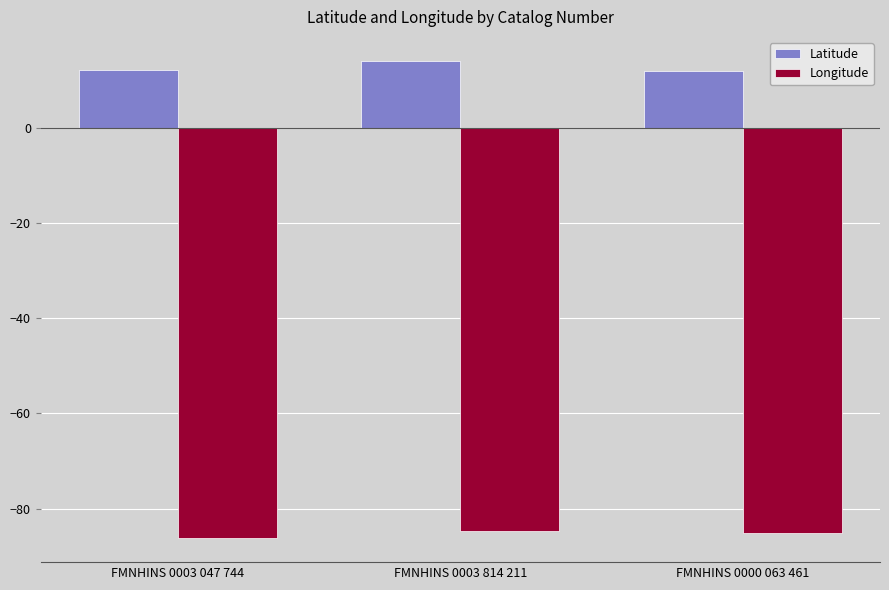

Which series has the largest total across all categories?

Latitude